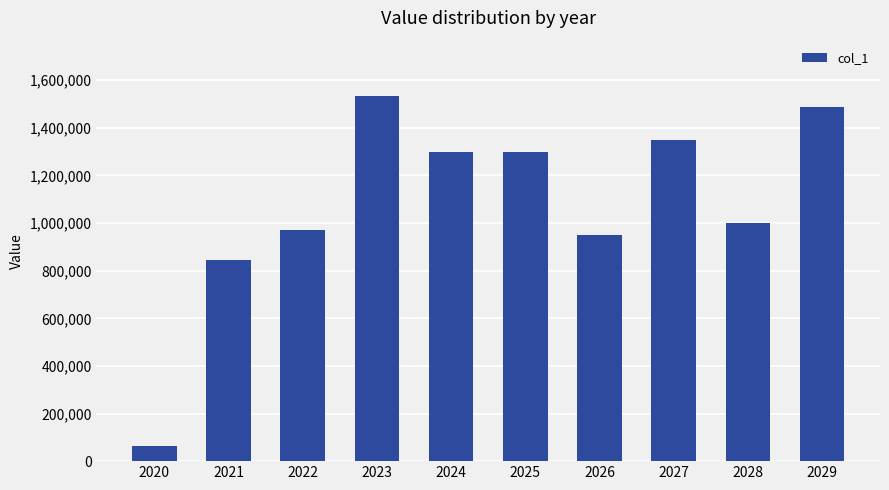

Where is the data nearest to the value 800485?

2021